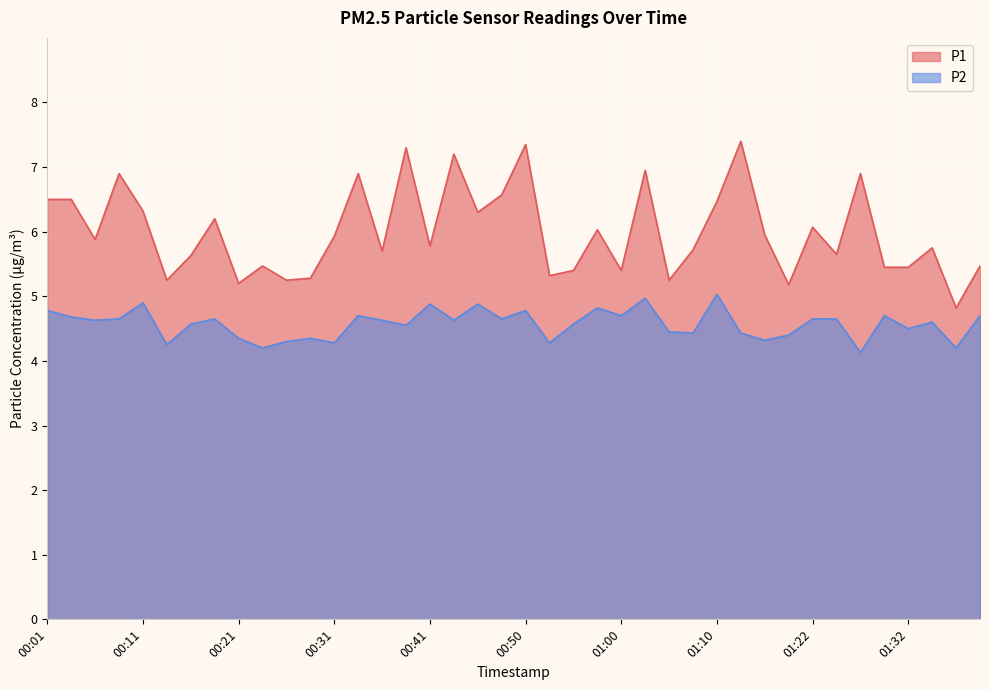

Where is the first local maximum for P2?

00:11